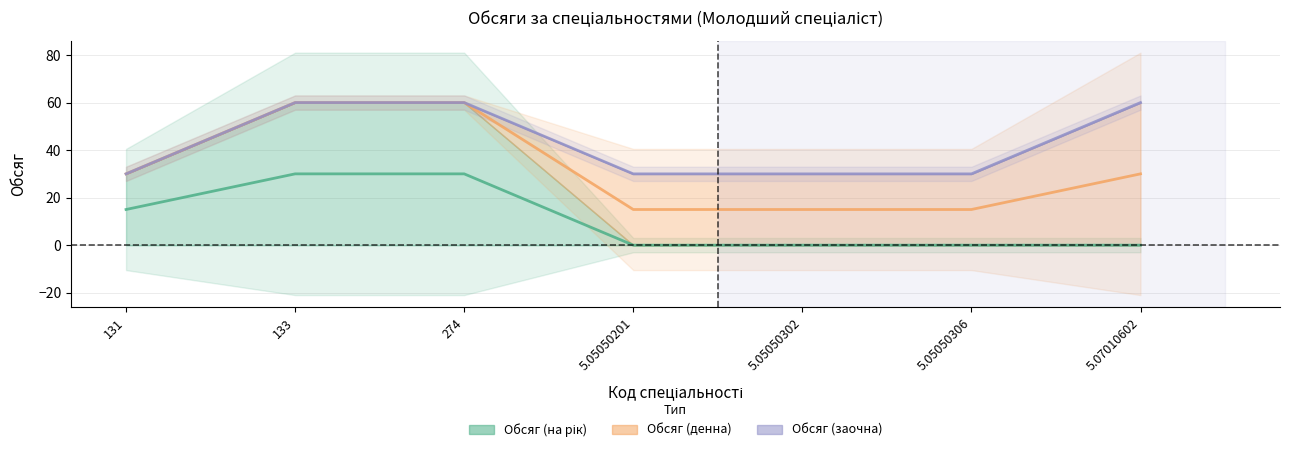

True or false: Обсяг (на рік) has a value of 0 at 5.05050201.

True